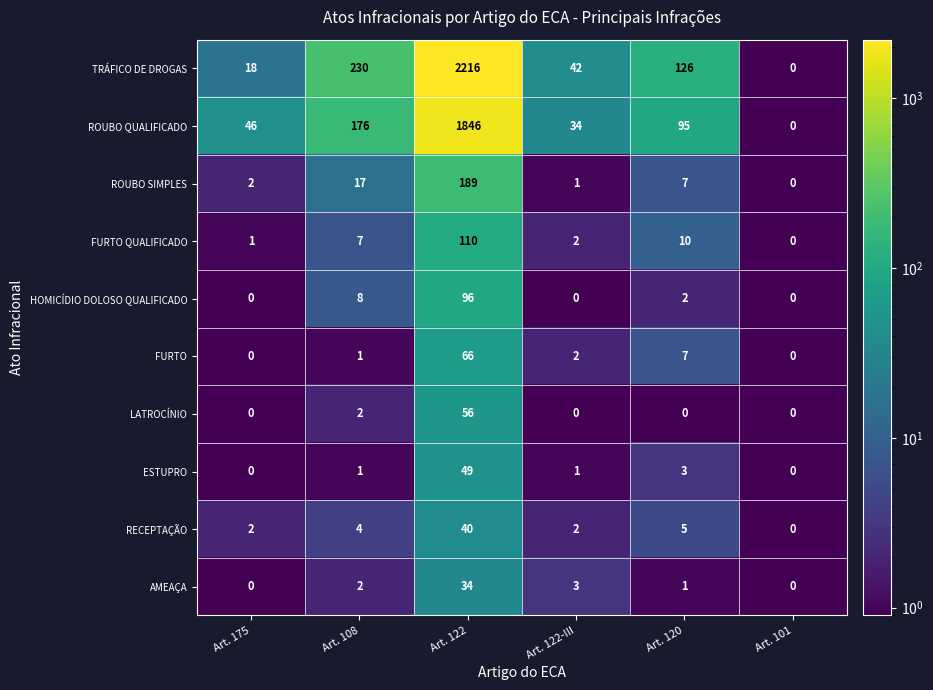

At which label does ROUBO SIMPLES reach its peak?

Art. 122